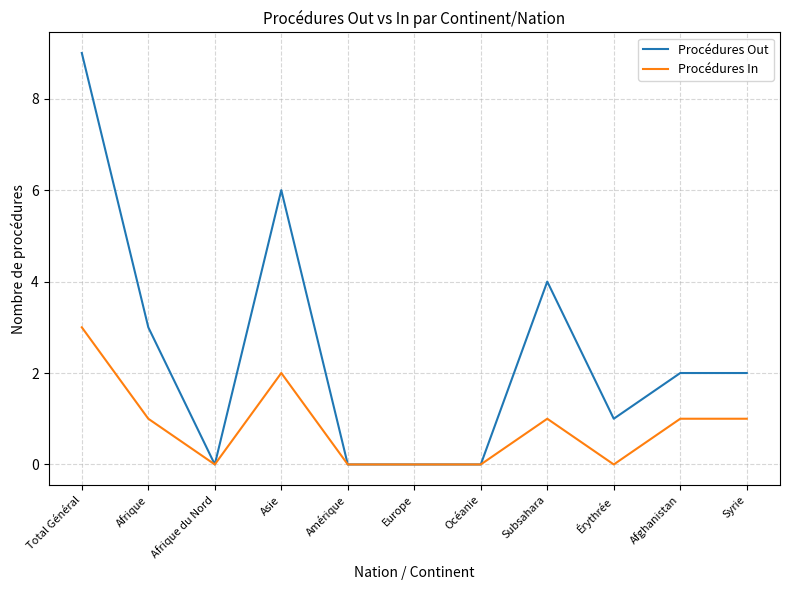

Which series has the widest spread of values?

Procédures Out